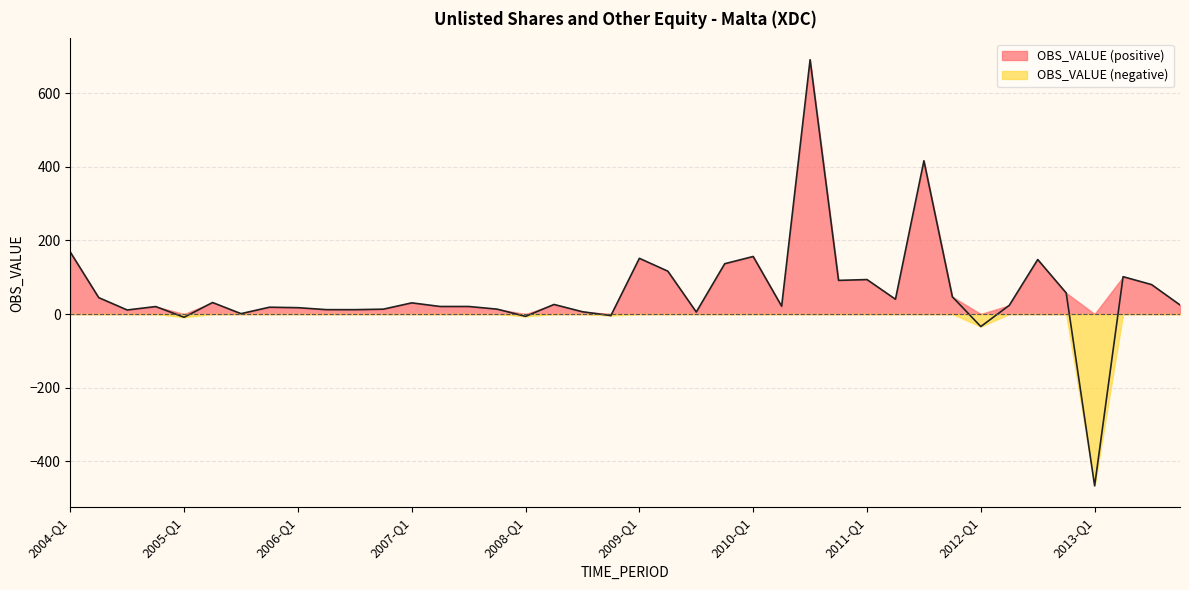

What is the change in value from 2004-Q2 to 2005-Q2?

-13.3